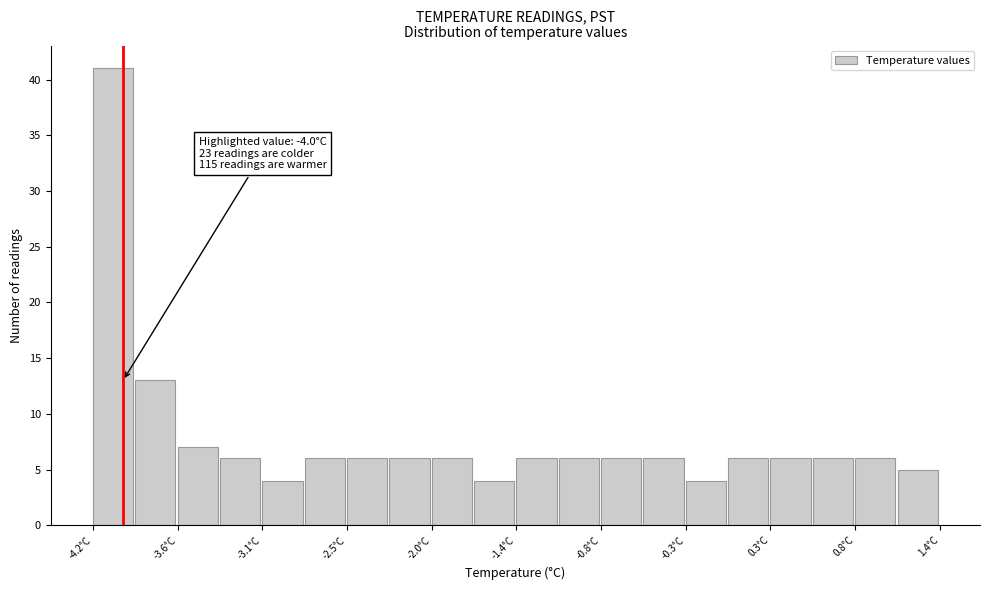

Around what value on the x-axis is the tallest bar? Give the approximate position of its centre, as read against the axis.

-4.1